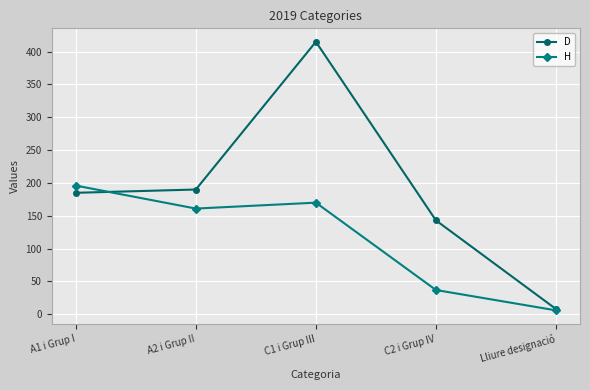

Reading right to left, list all the values displayed in this chart.

D: 8	143	415	190	185
H: 6	37	170	161	196